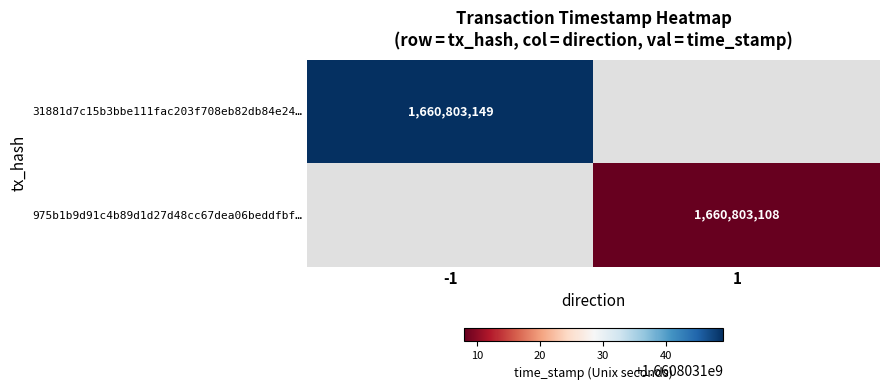

Reading left to right, list all the values displayed in this chart.

31881d7c15b3bbe111fac203f708eb82db84e24: direction=-1	time_stamp=1660803149
975b1b9d91c4b89d1d27d48cc67dea06beddfbf: direction=1	time_stamp=1660803108